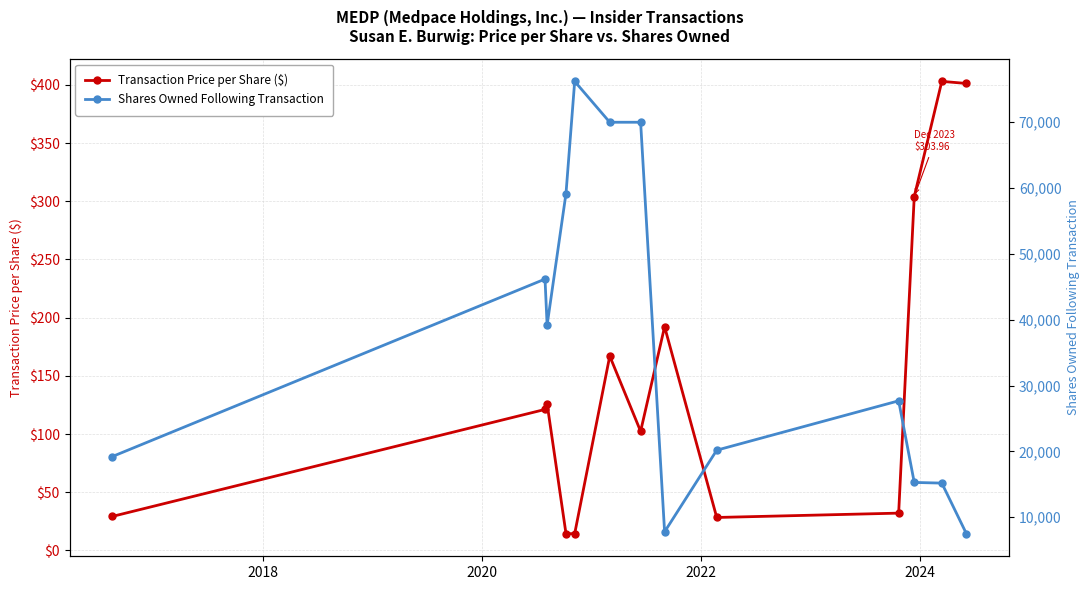

How many data points in Transaction Price per Share ($) are above 121?

7